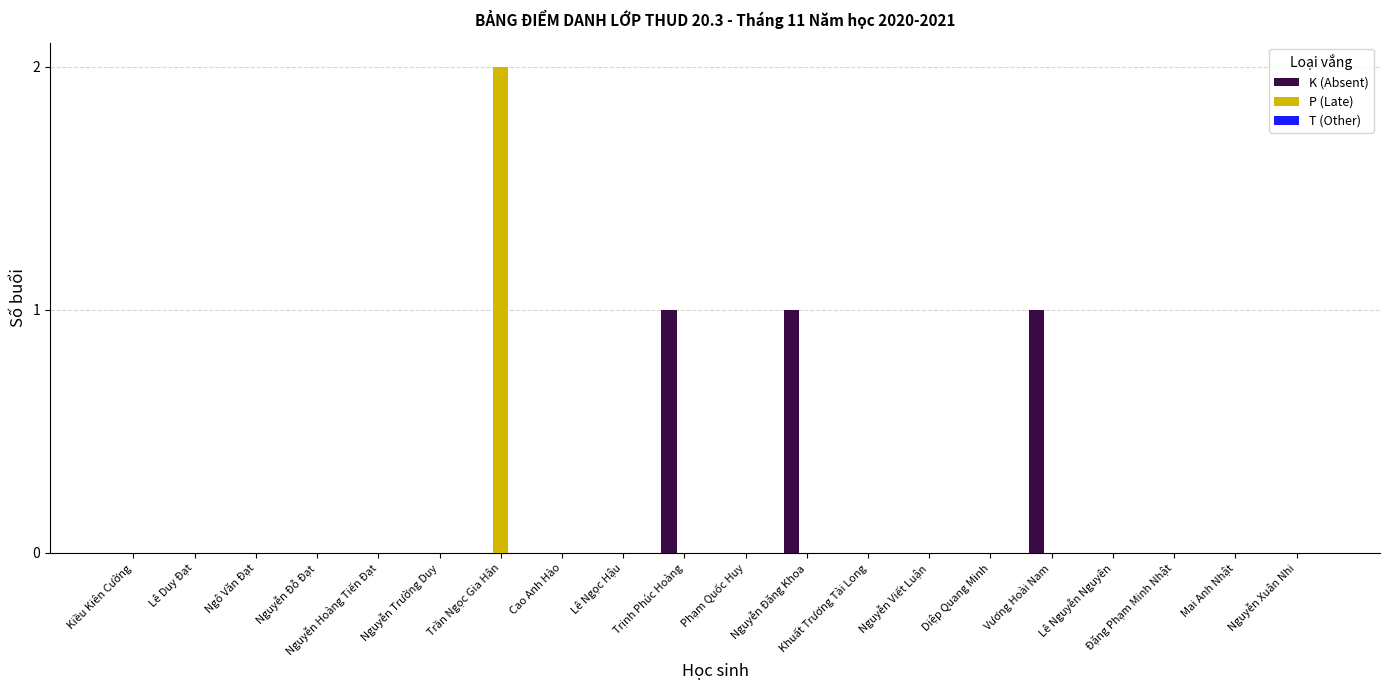

Is it true that K (Absent) equals 0 at Nguyễn Trường Duy?

True